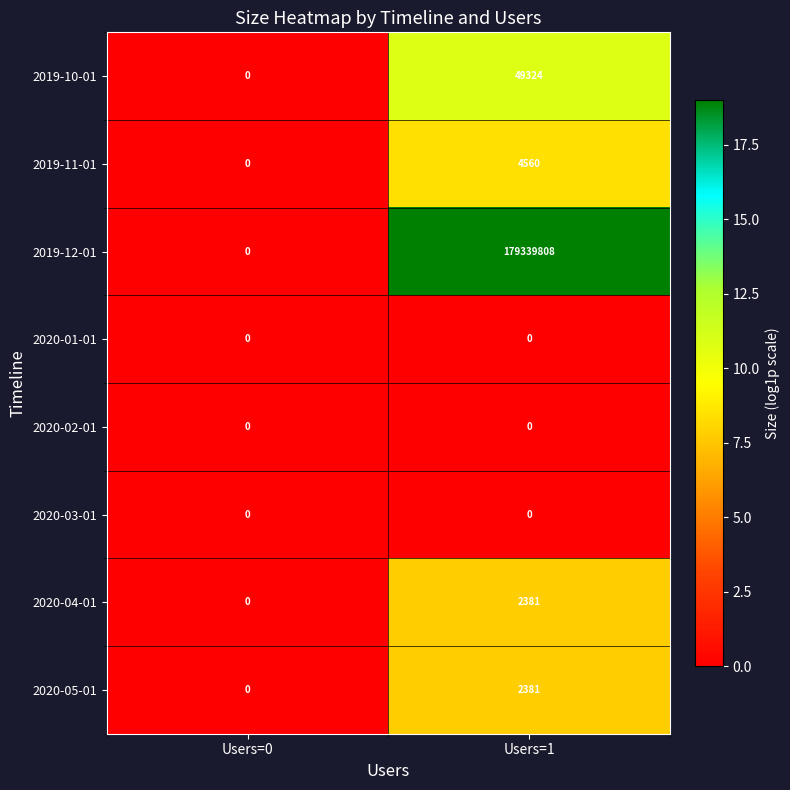

Reading left to right, list all the values displayed in this chart.

2019-10-01: Users=0=0	Users=1=49324
2019-11-01: Users=0=0	Users=1=4560
2019-12-01: Users=0=0	Users=1=179339808
2020-01-01: Users=0=0	Users=1=0
2020-02-01: Users=0=0	Users=1=0
2020-03-01: Users=0=0	Users=1=0
2020-04-01: Users=0=0	Users=1=2381
2020-05-01: Users=0=0	Users=1=2381